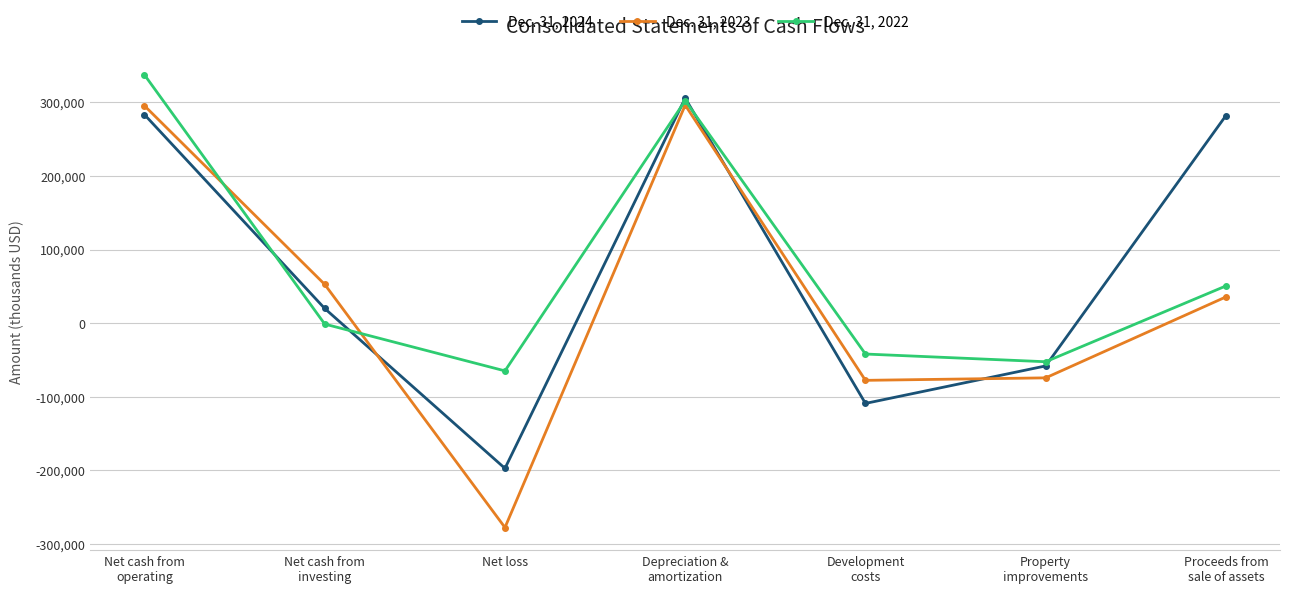

What are all the series names shown in the legend?

Dec. 31, 2024, Dec. 31, 2023, Dec. 31, 2022